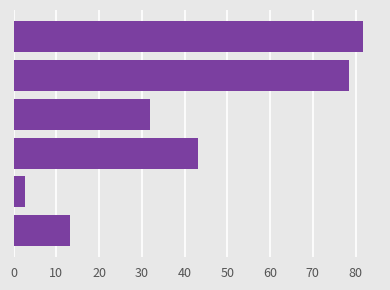

What is the maximum value shown in the chart?

81.6